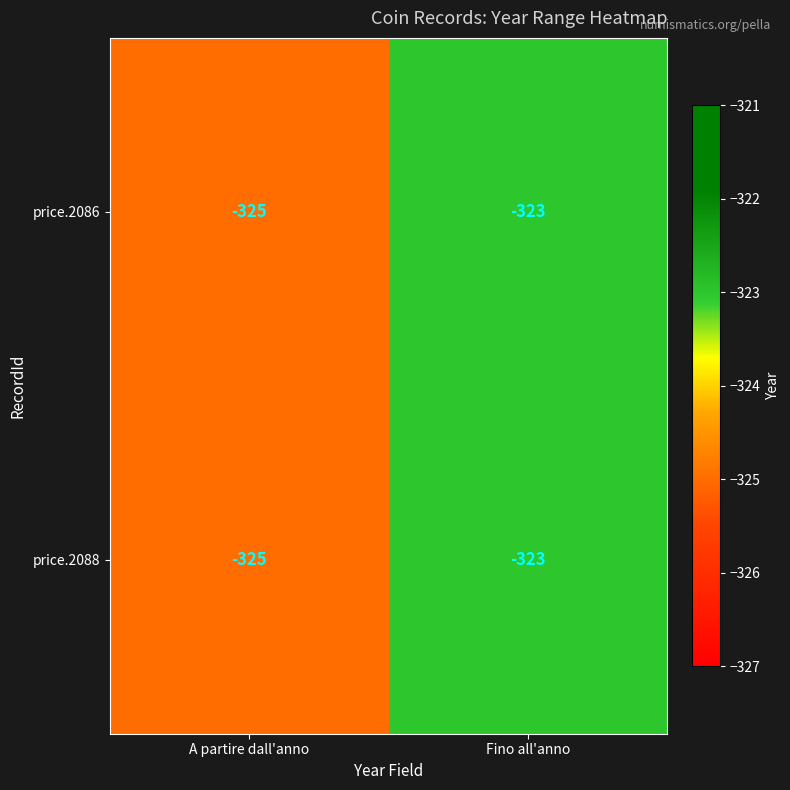

Read the price.2086 value at Fino all'anno.

-323